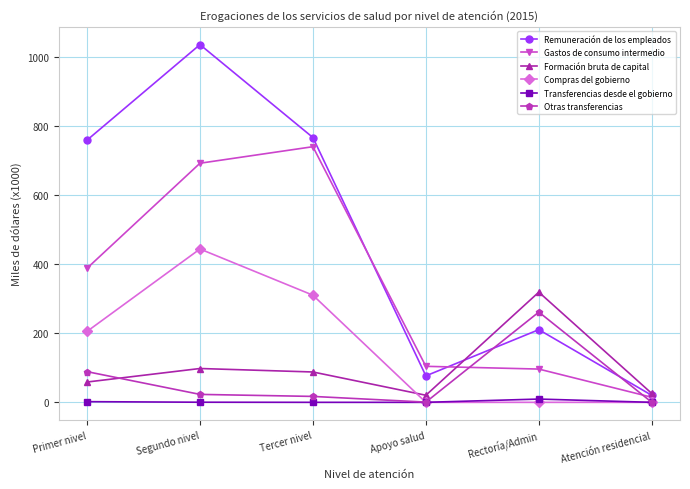

True or false: Formación bruta de capital has a value of 83.1 at Rectoría/Admin.

False